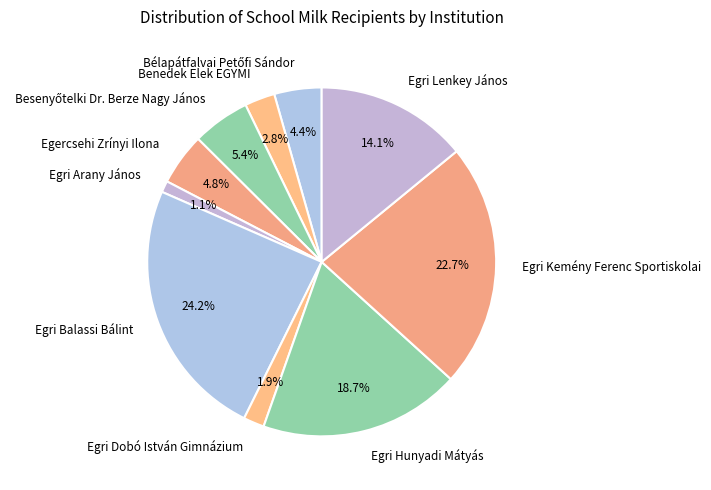

How many segments does this pie chart have?

10